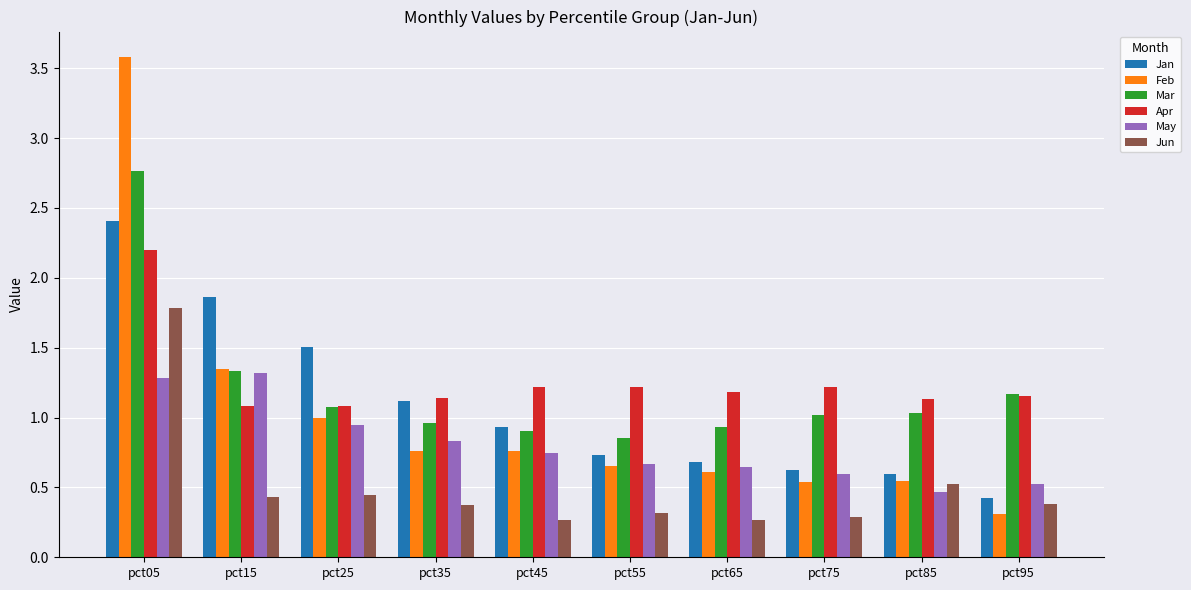

Which series changed the most between pct35 and pct85?

Jan